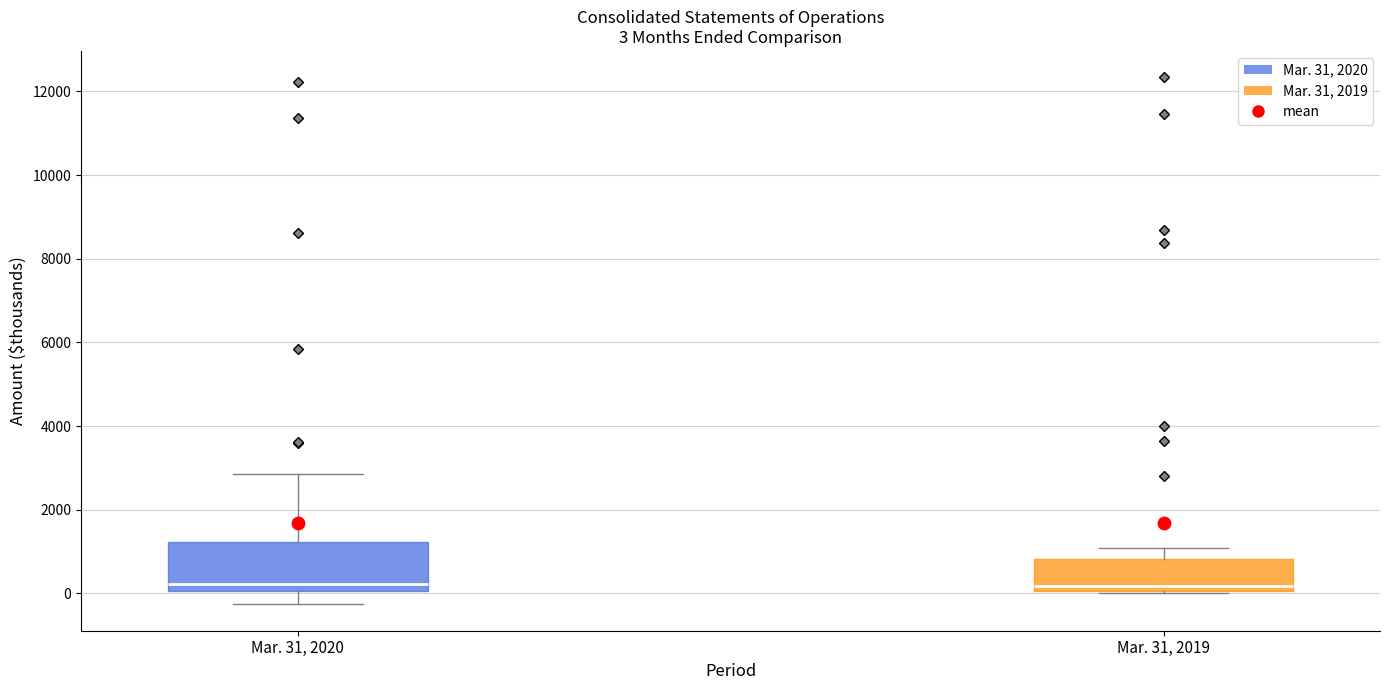

Which box is the tallest, from its lower edge to its upper edge?

Mar. 31, 2020